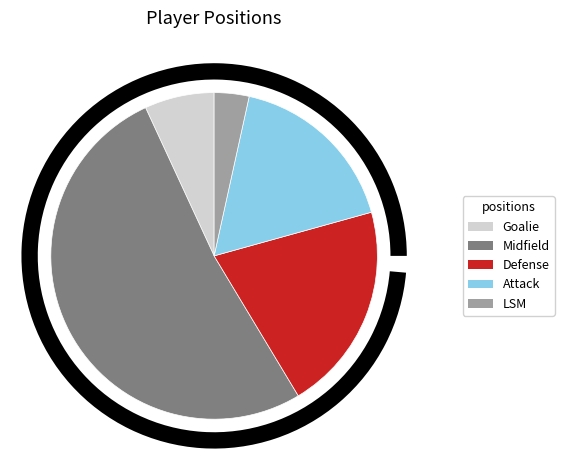

Is it true that Goalie is 7% of the pie?

True